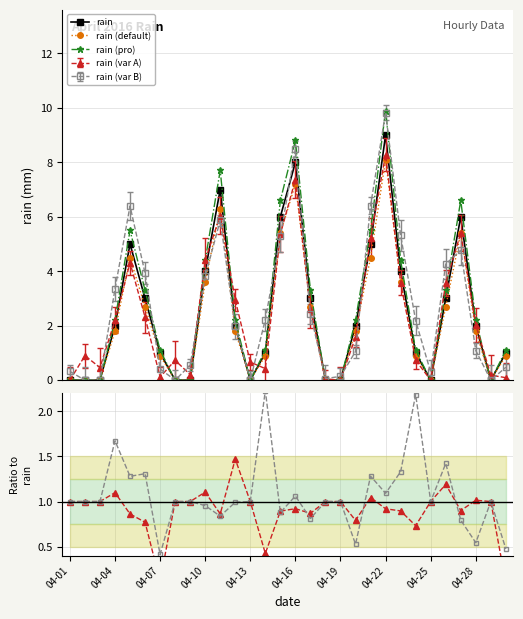

Which label corresponds to the smallest value in the chart?

04-01